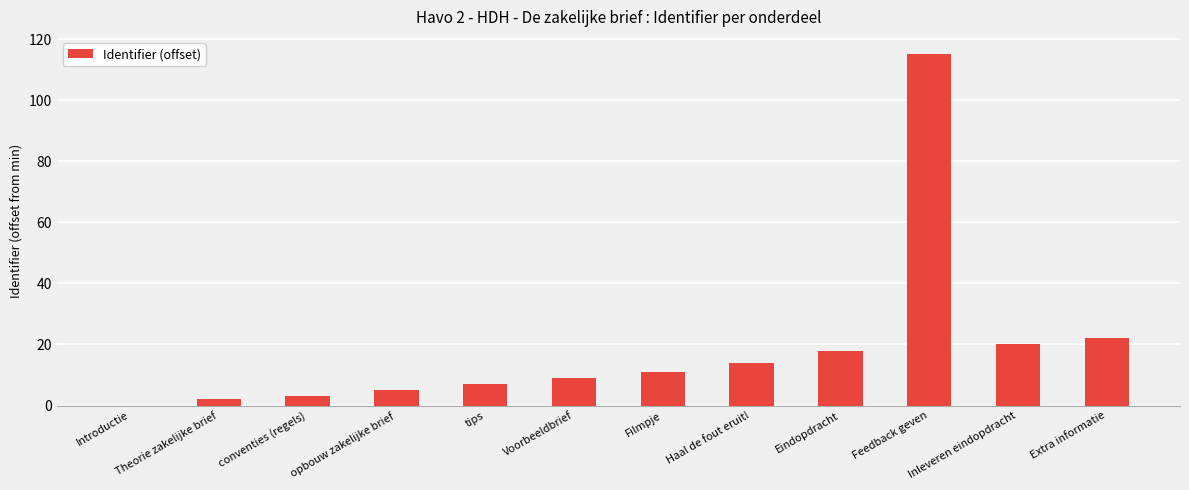

At which label is the value closest to 57?

Extra informatie